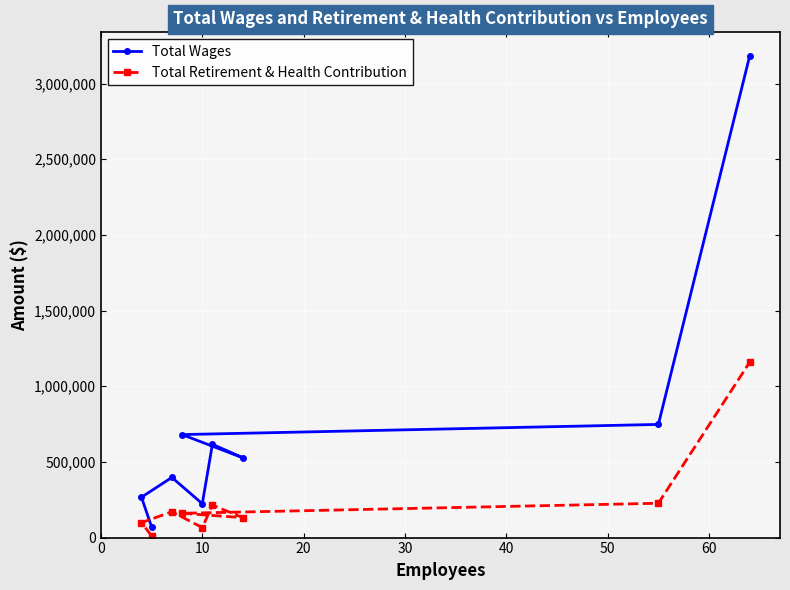

What is the maximum value shown in the chart?

3180307.0